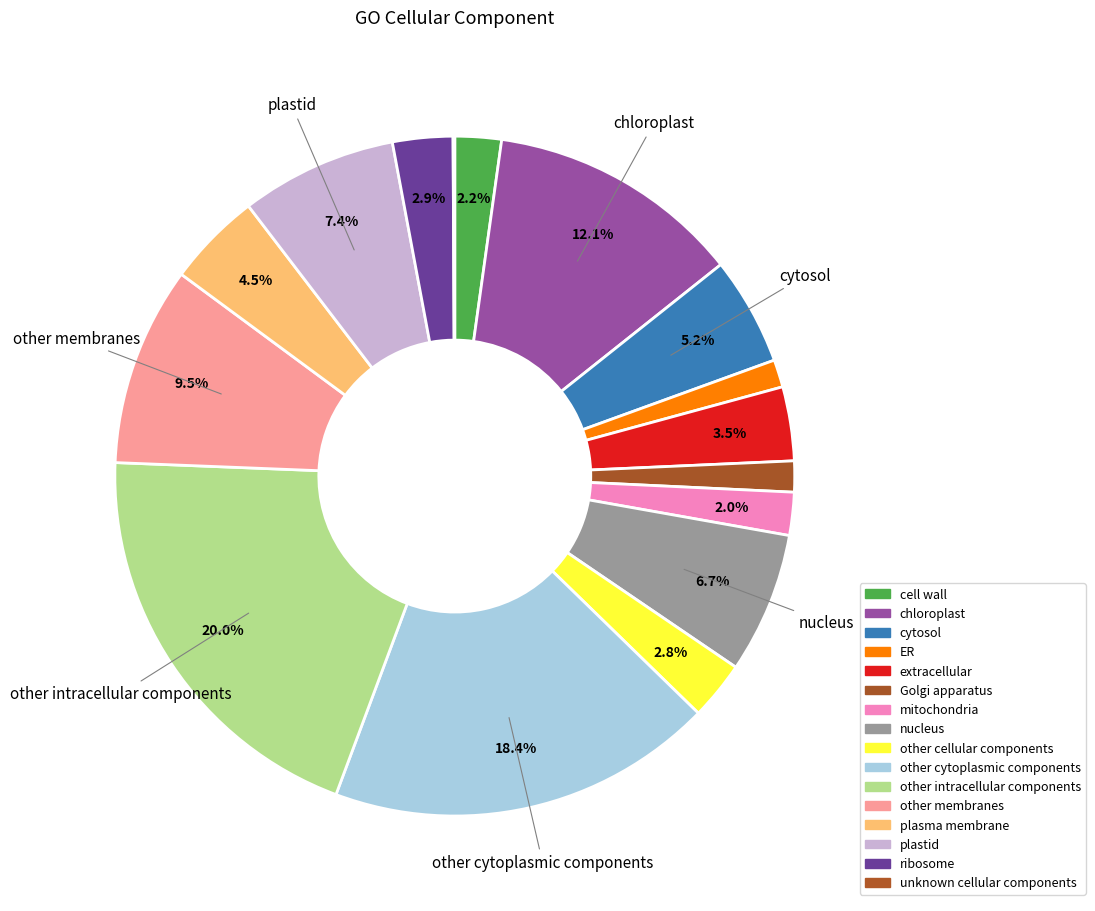

Is there a majority slice in this chart?

No